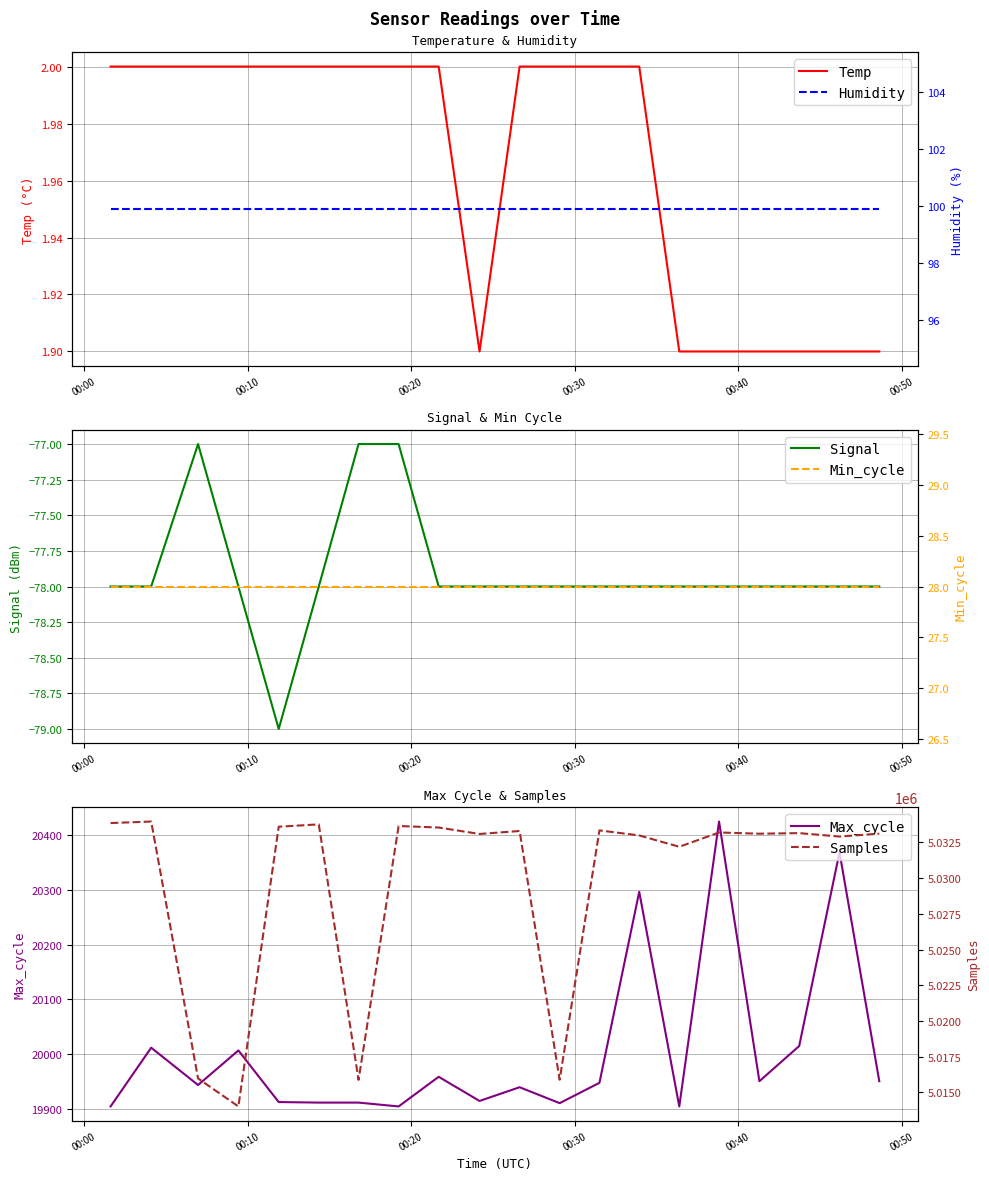

What is the value of the Max_cycle point at the 2nd from the left?

20012.0